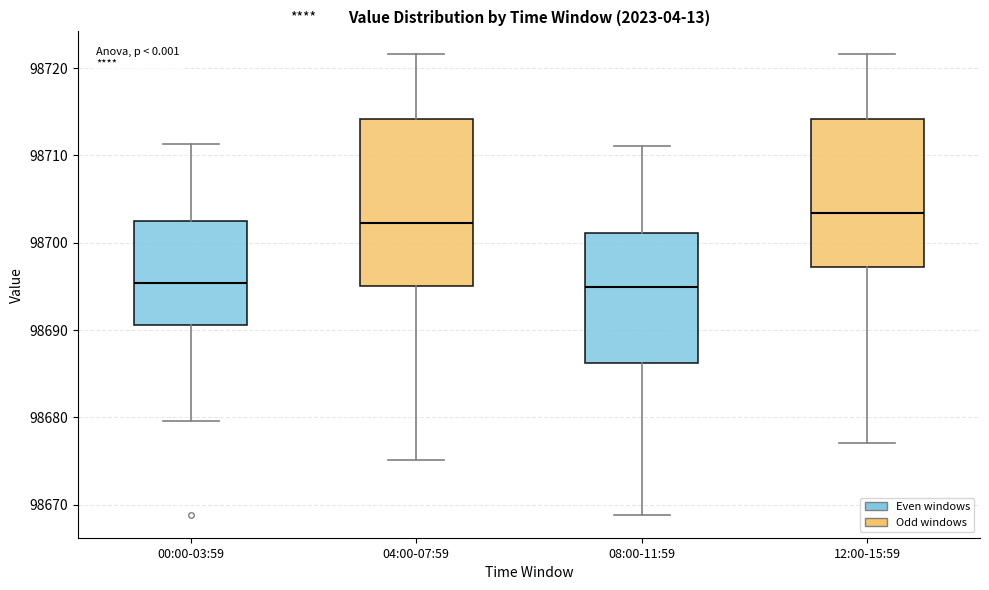

Which box is the tallest, from its lower edge to its upper edge?

04:00-07:59